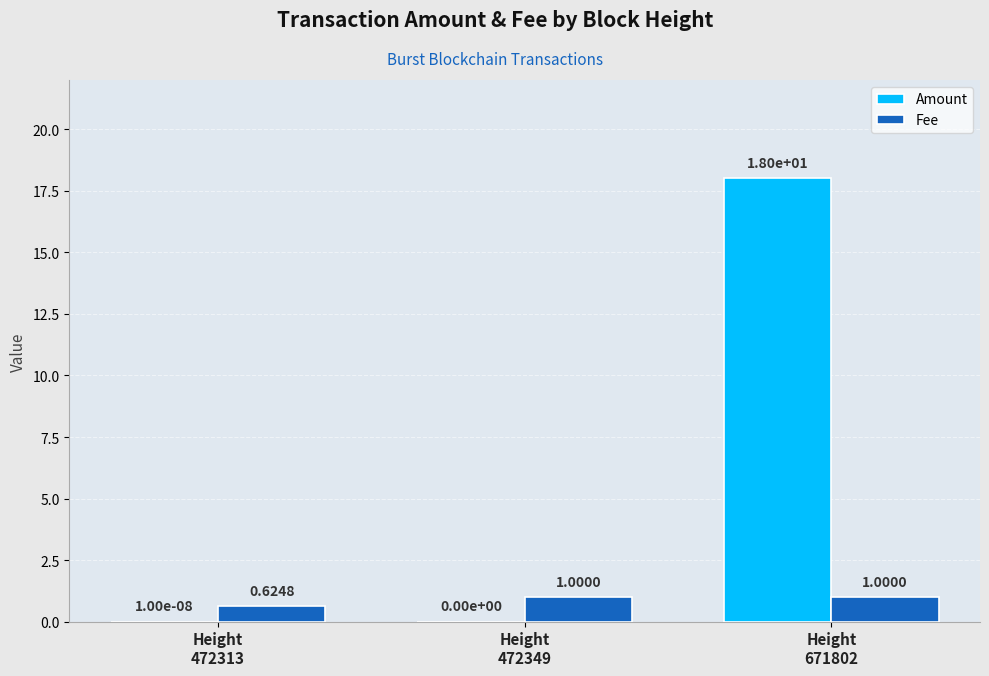

Which series has the largest total across all categories?

Amount